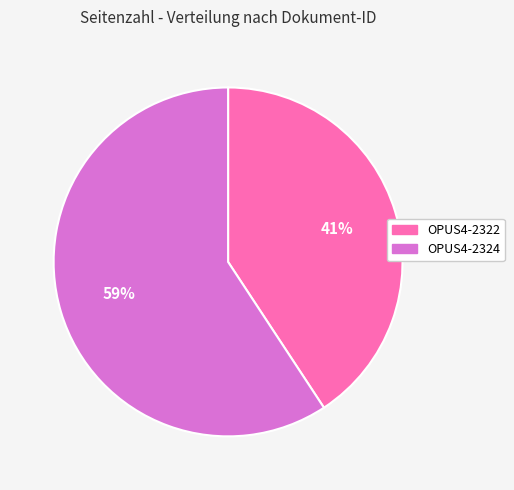

Combined, do OPUS4-2322 and OPUS4-2324 account for over 50%?

Yes